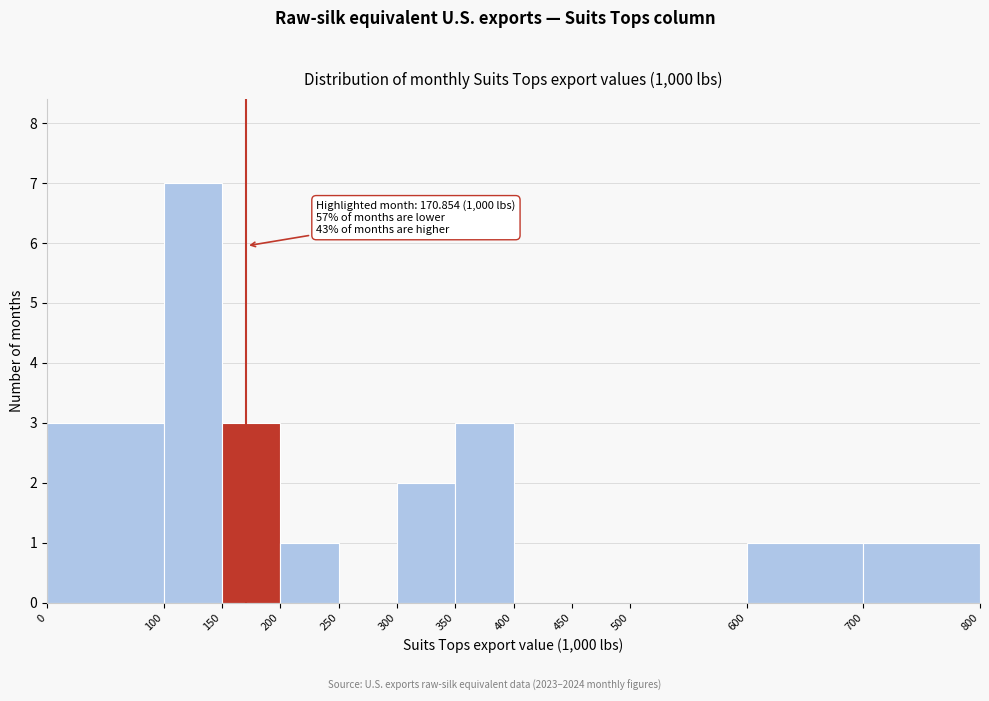

Over which range of the x-axis is the bar tallest?

100 to 150